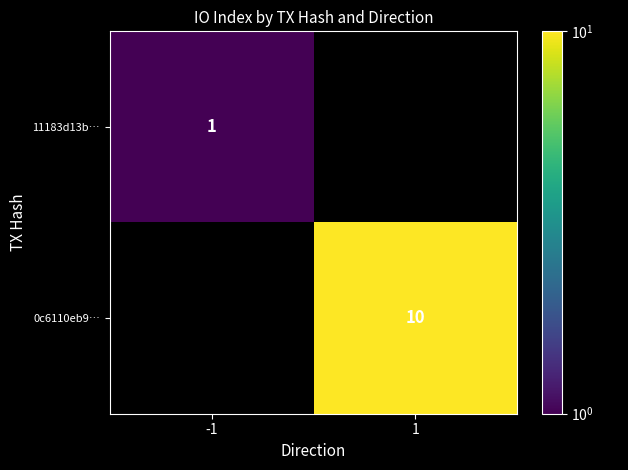

What is the total value across all series at -1?

1